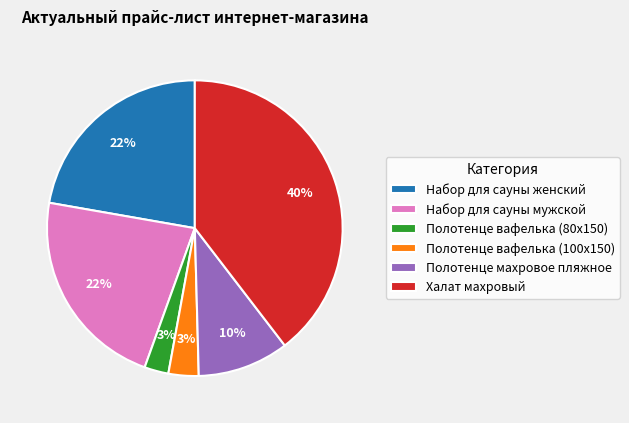

To the nearest percent, what portion does Полотенце вафелька (100х150) represent?

3%